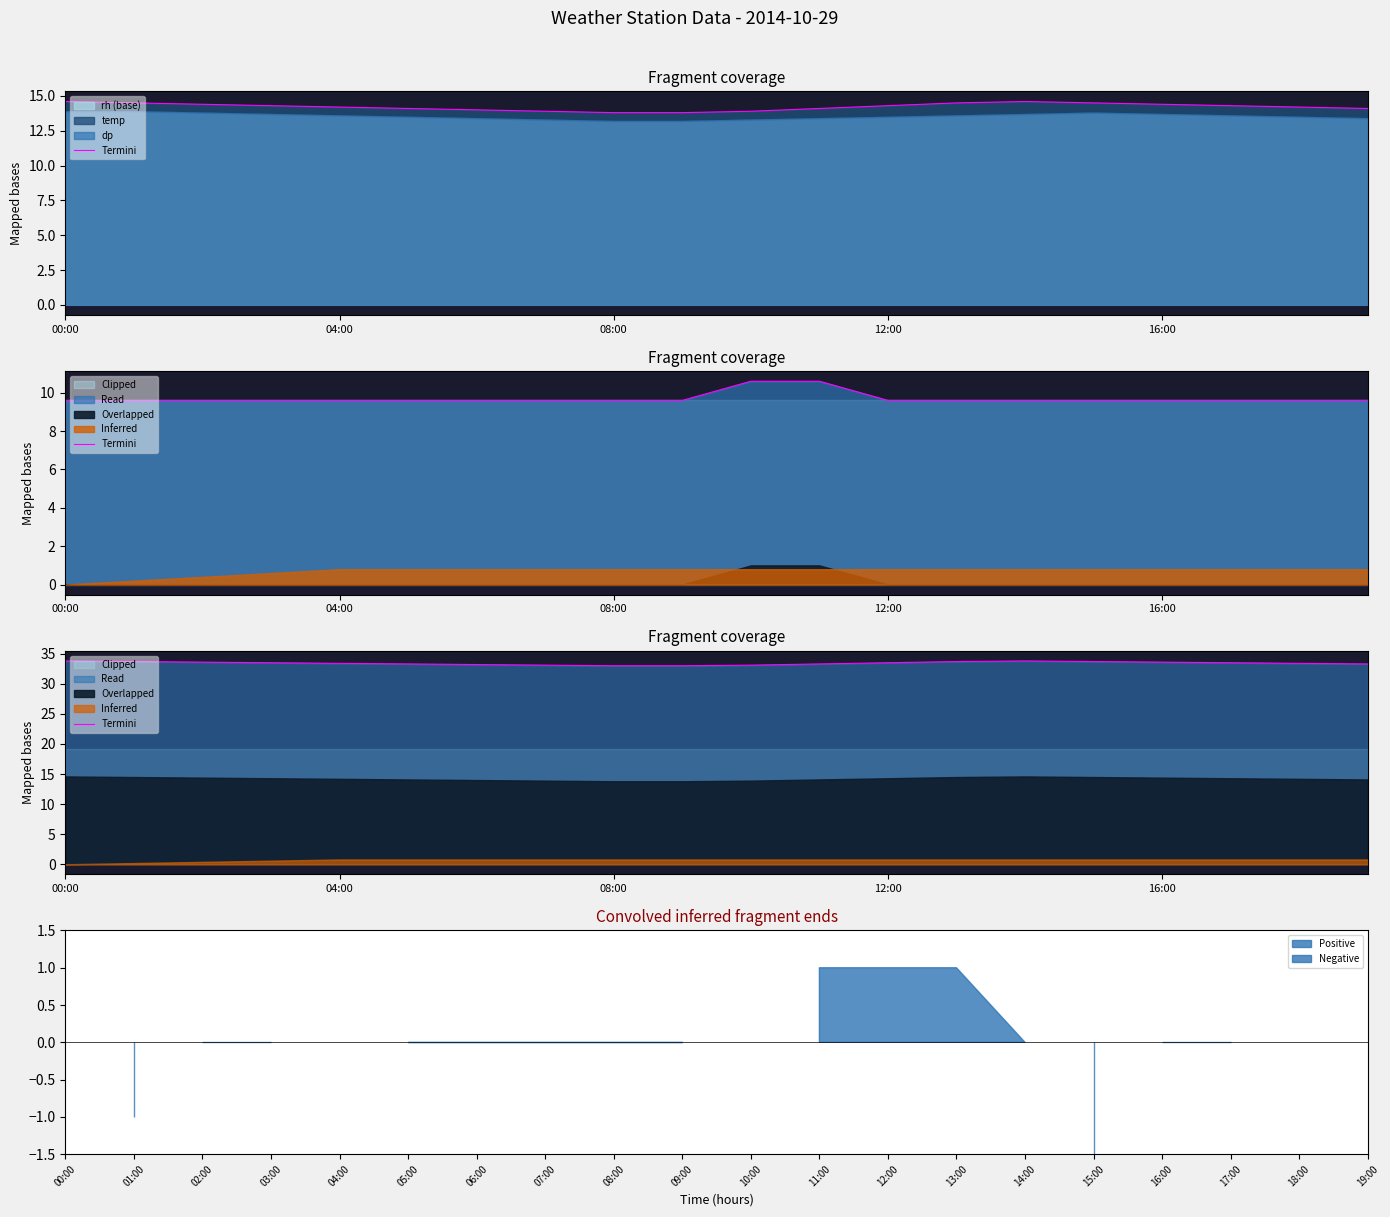

How many lines are shown in the chart?

1